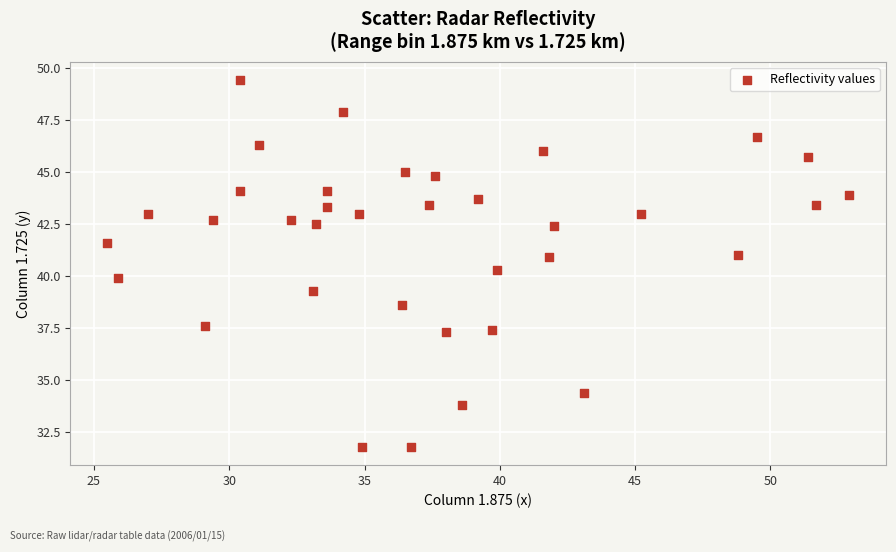

What is the range of Y values (max minus min)?

17.6